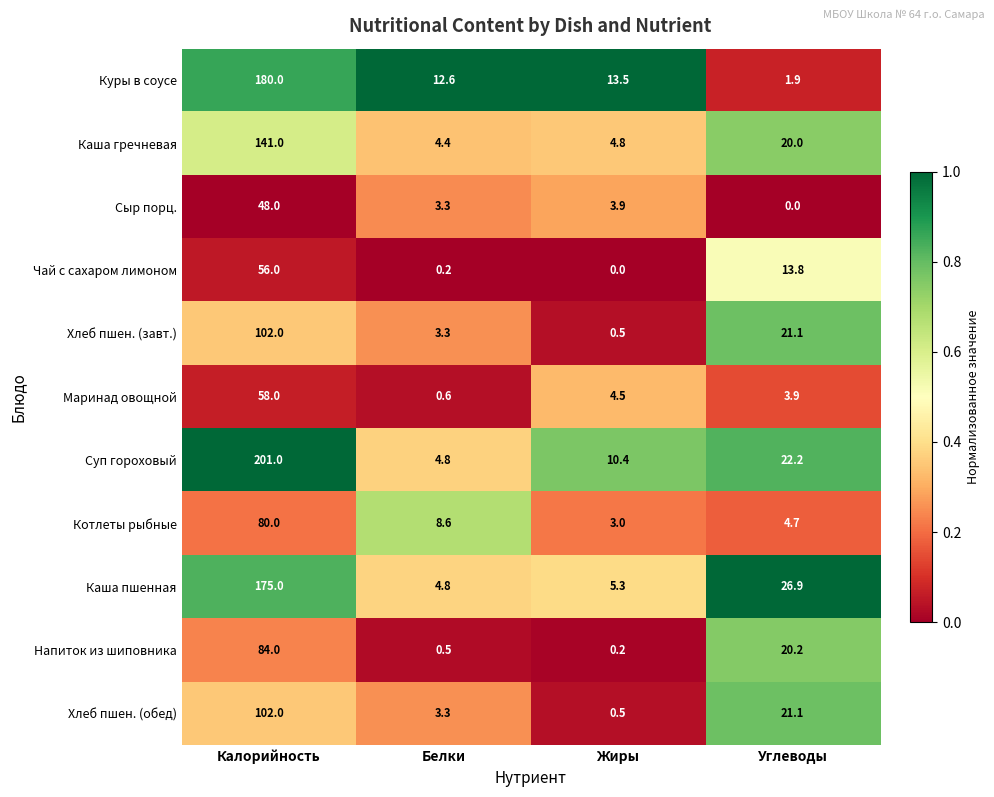

How many categories are shown in the chart?

4